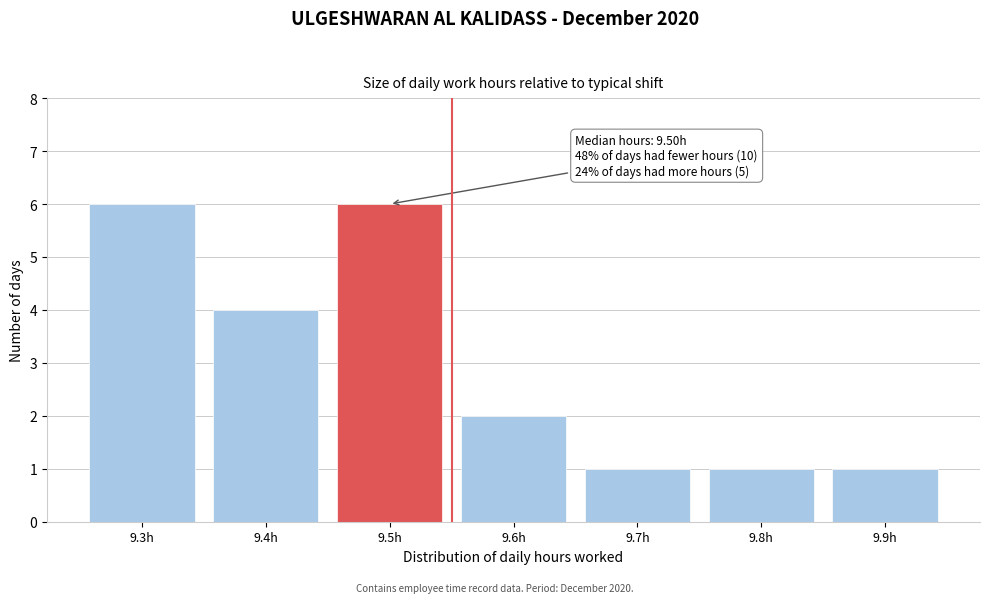

Reading left to right, what are all the values shown in this chart?

9.3h=6	9.4h=4	9.5h=6	9.6h=2	9.7h=1	9.8h=1	9.9h=1